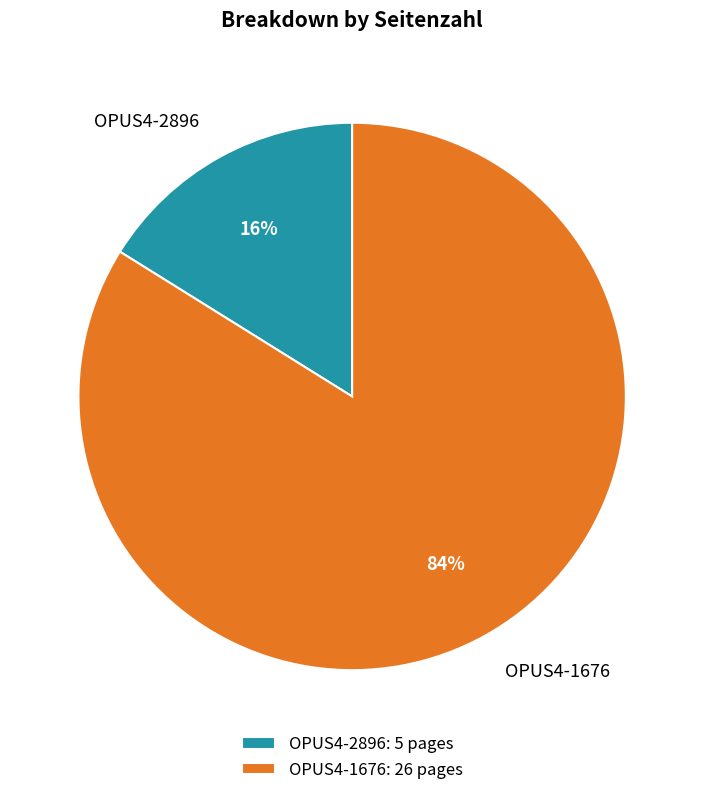

To the nearest percent, what is the difference between the largest and smallest slice percentages?

68%